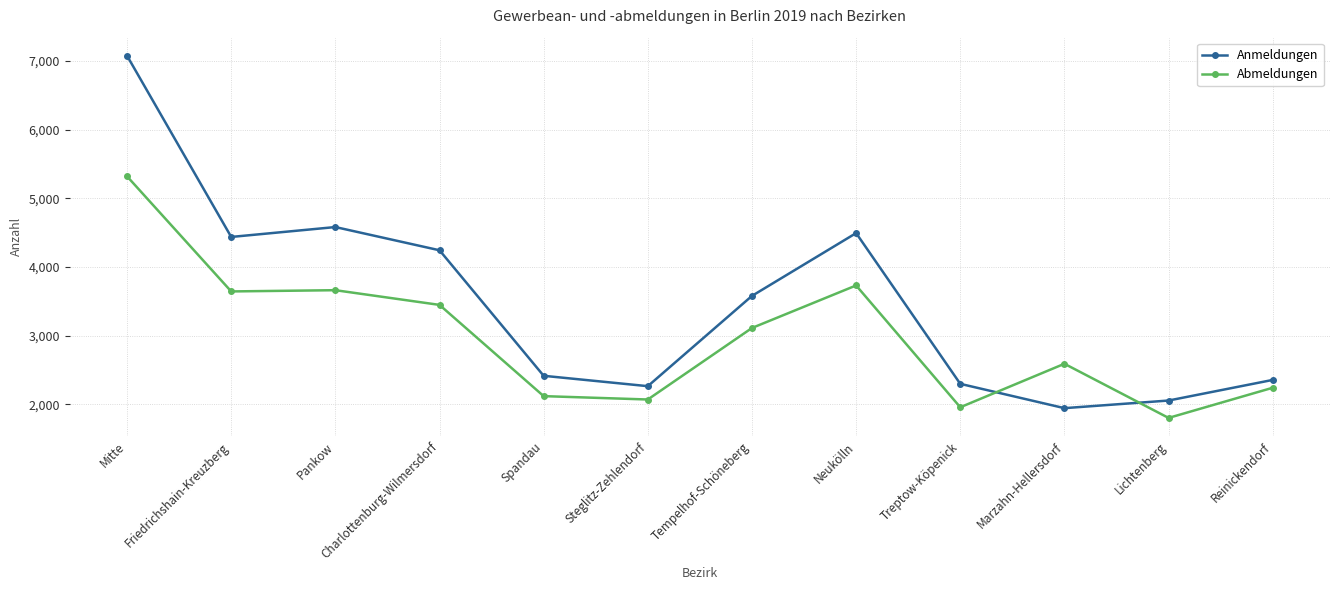

Does the chart have visible grid lines?

Yes